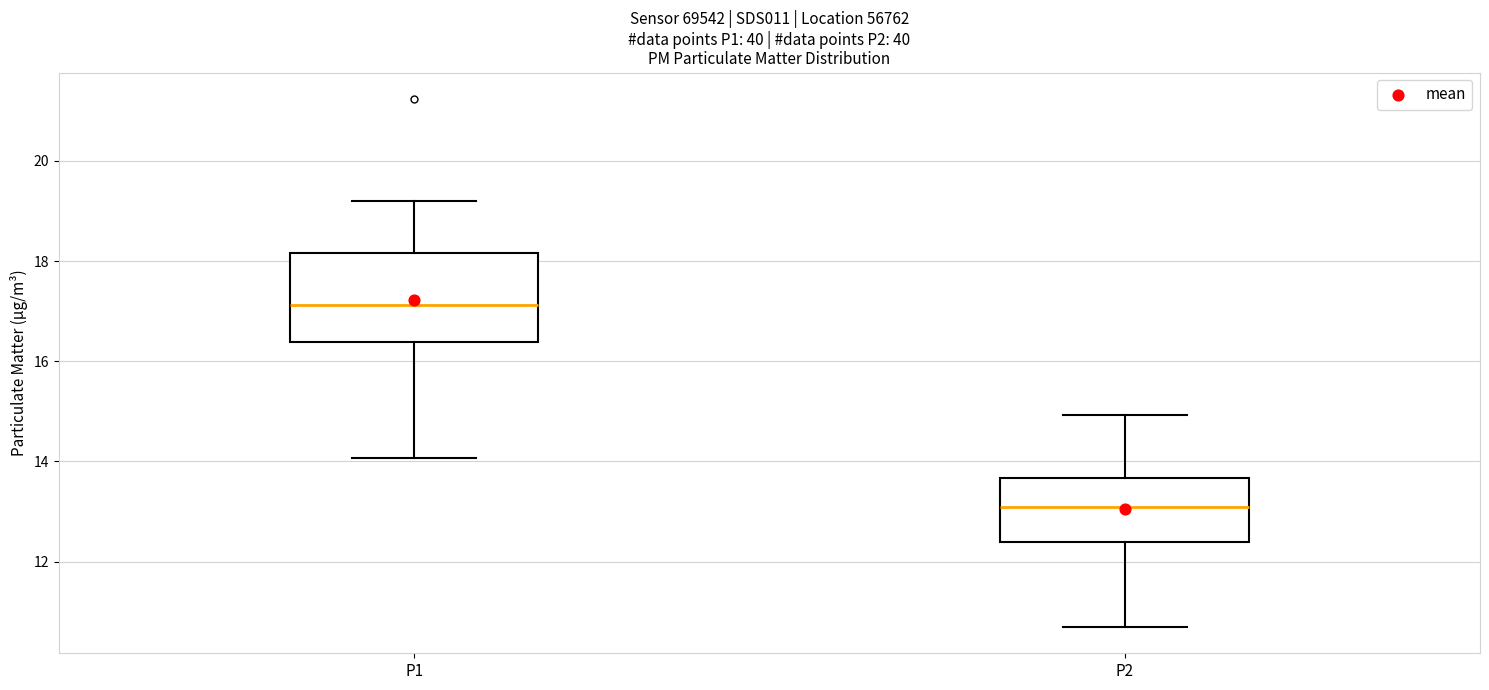

Reading left to right, read every box against the y-axis: the position of its median line, the range the box covers, and the ends of its whiskers. The values are not printed on the chart, so give them approximately, as read against the axis.

P1: median 17.2, box 16.4 to 18.2, whiskers 14.0 to 19.2
P2: median 13.2, box 12.4 to 13.6, whiskers 10.8 to 15.0